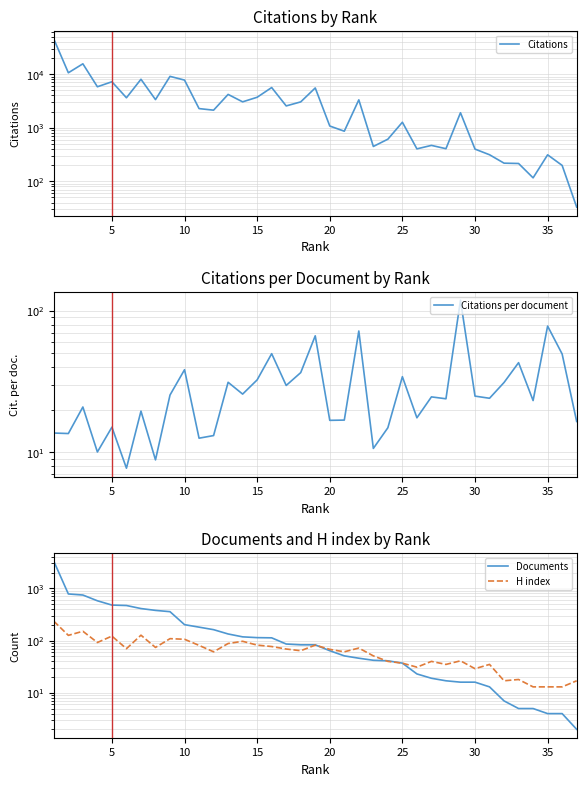

Which series has the largest total across all categories?

Citations